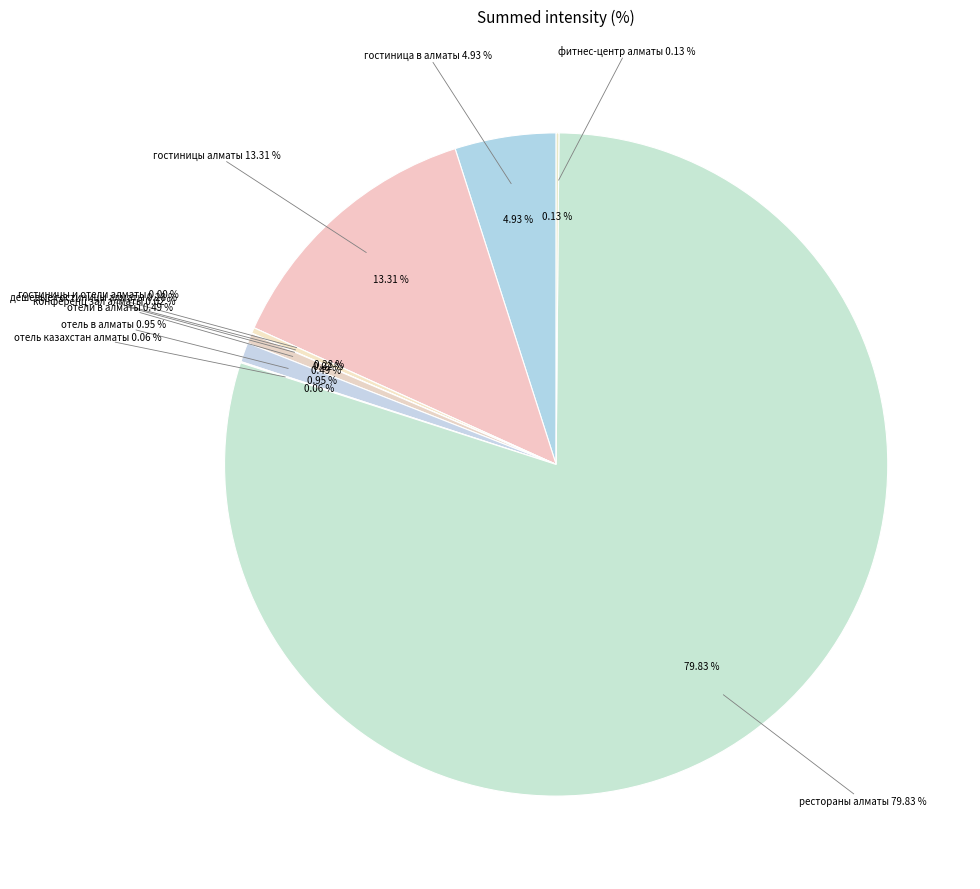

Is it true that отель в алматы is 12% of the pie?

False